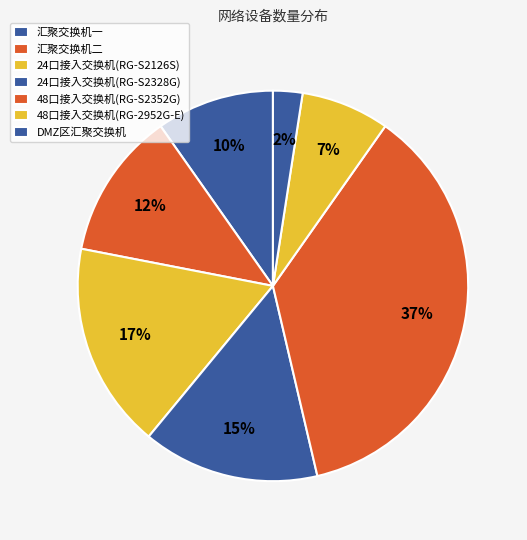

Does 48口接入交换机(RG-S2352G) account for over 50% of the chart?

No